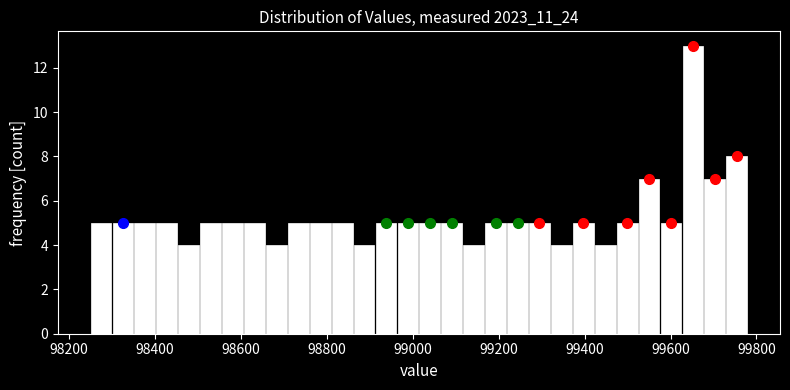

Around what value on the x-axis is the tallest bar? Give the approximate position of its centre, as read against the axis.

99660